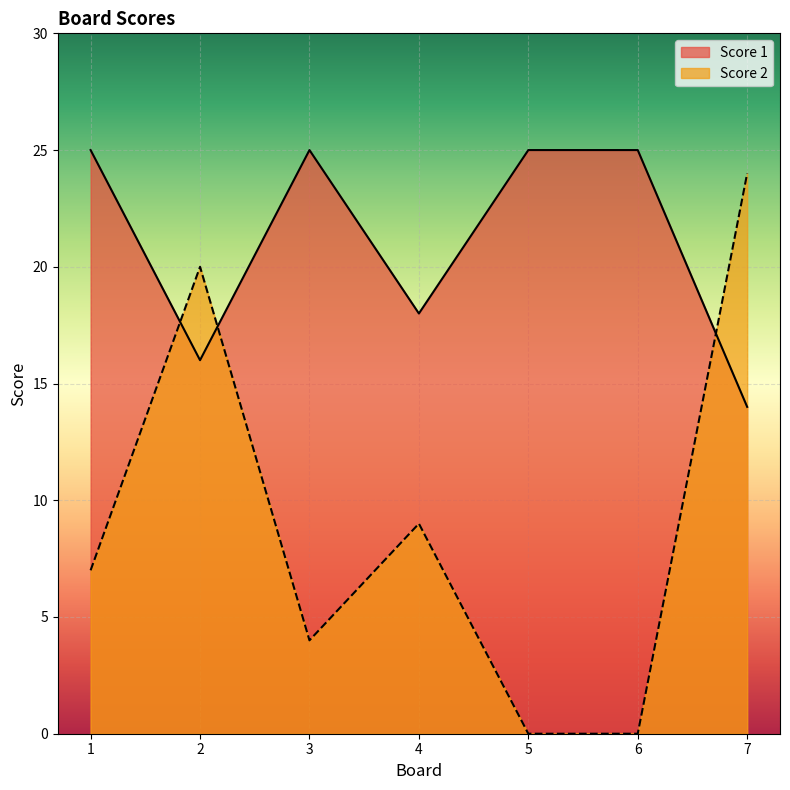

At which label does Score 2 first exceed 7?

2